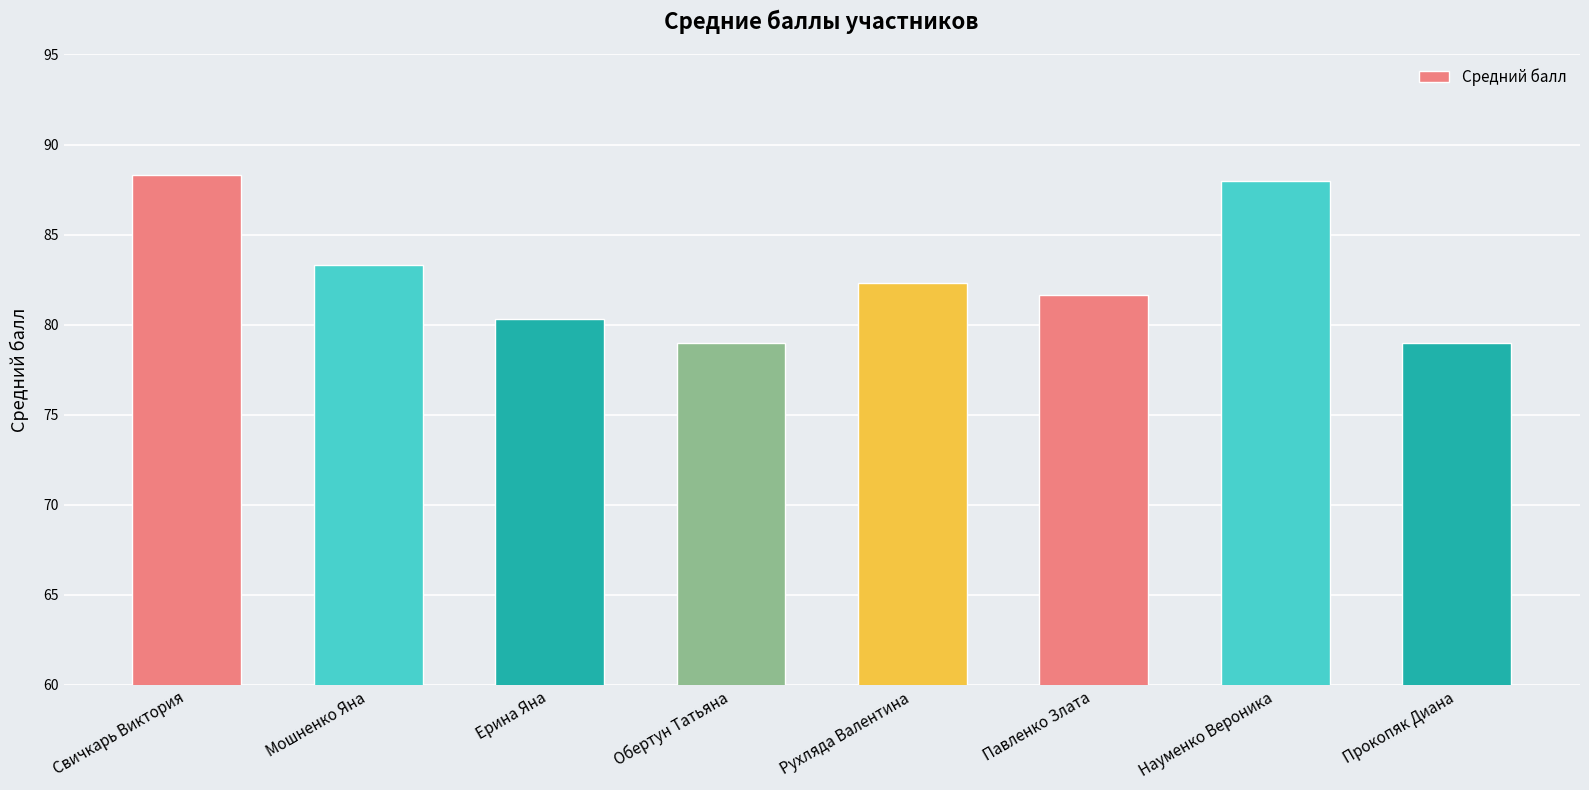

At which label is the value closest to 83?

Мошненко Яна